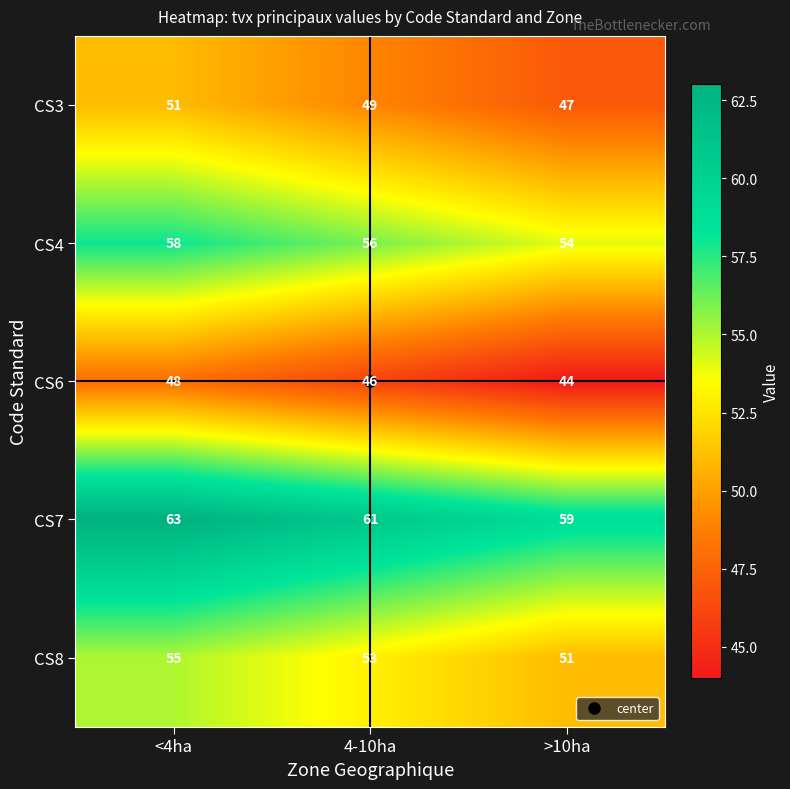

List the series in order of their peak value, highest first.

CS7, CS4, CS8, CS3, CS6